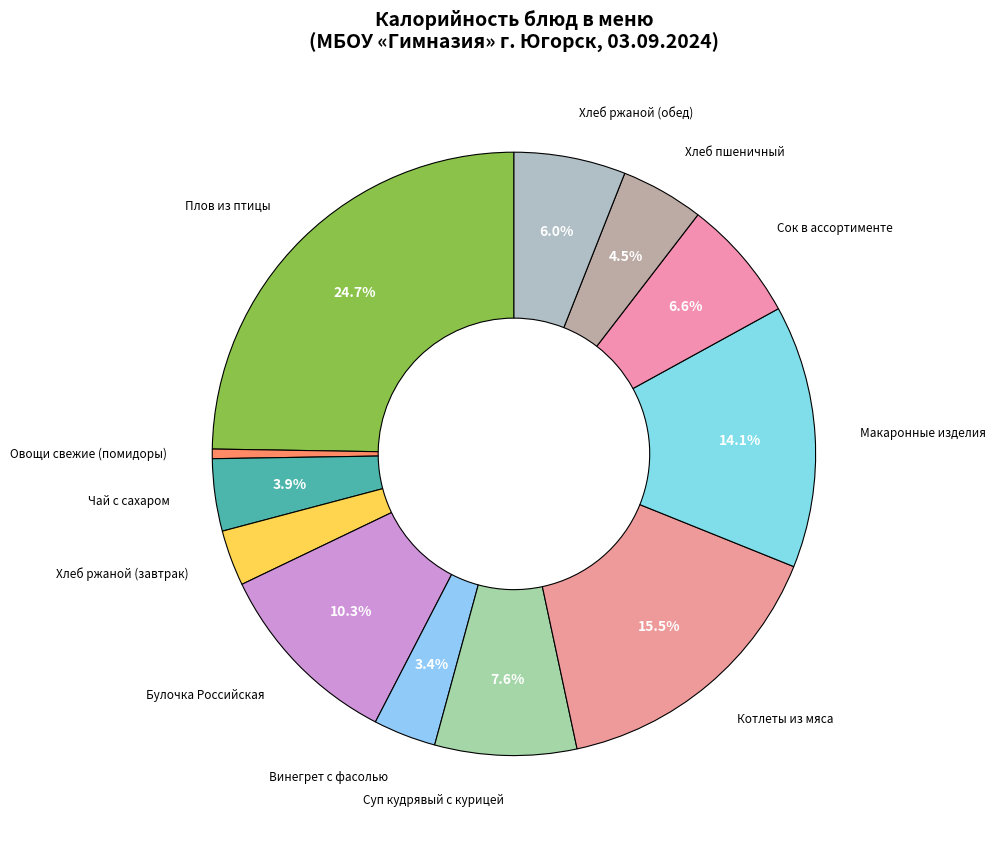

Count the number of slices in the pie.

12